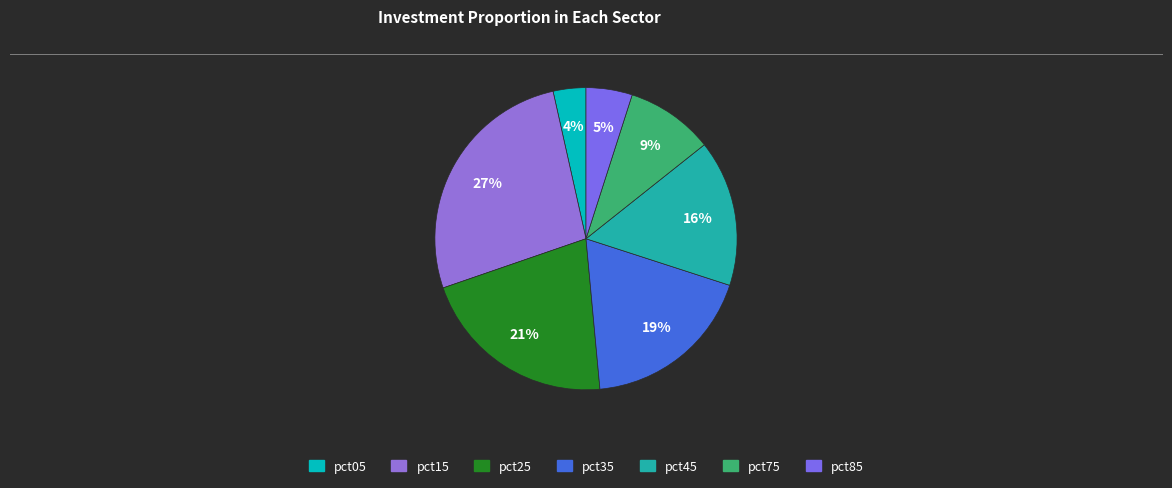

Is it true that pct25 is 34% of the pie?

False